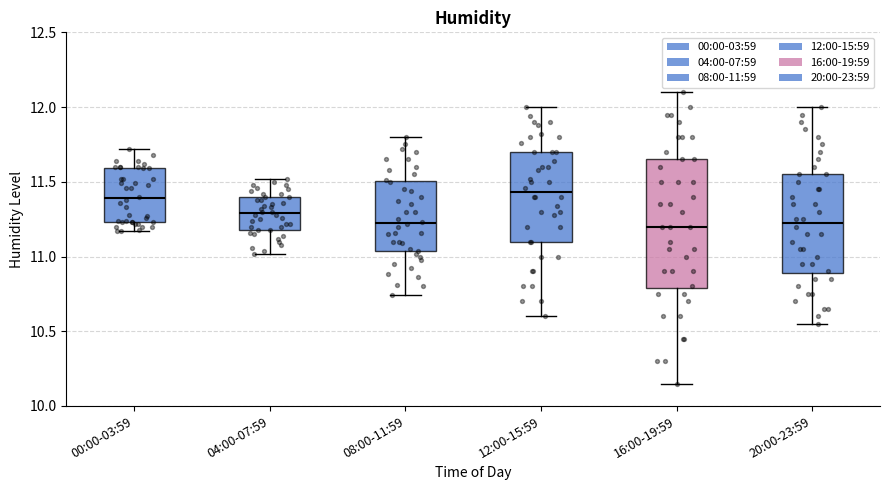

Which box is the tallest, from its lower edge to its upper edge?

16:00-19:59